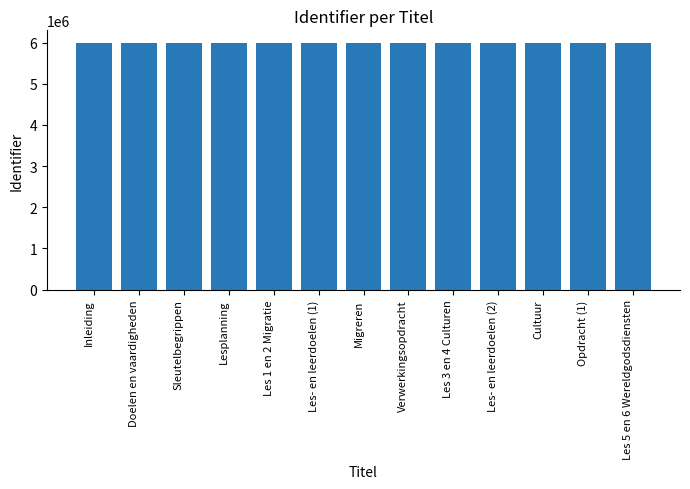

What is the maximum value shown in the chart?

5999613